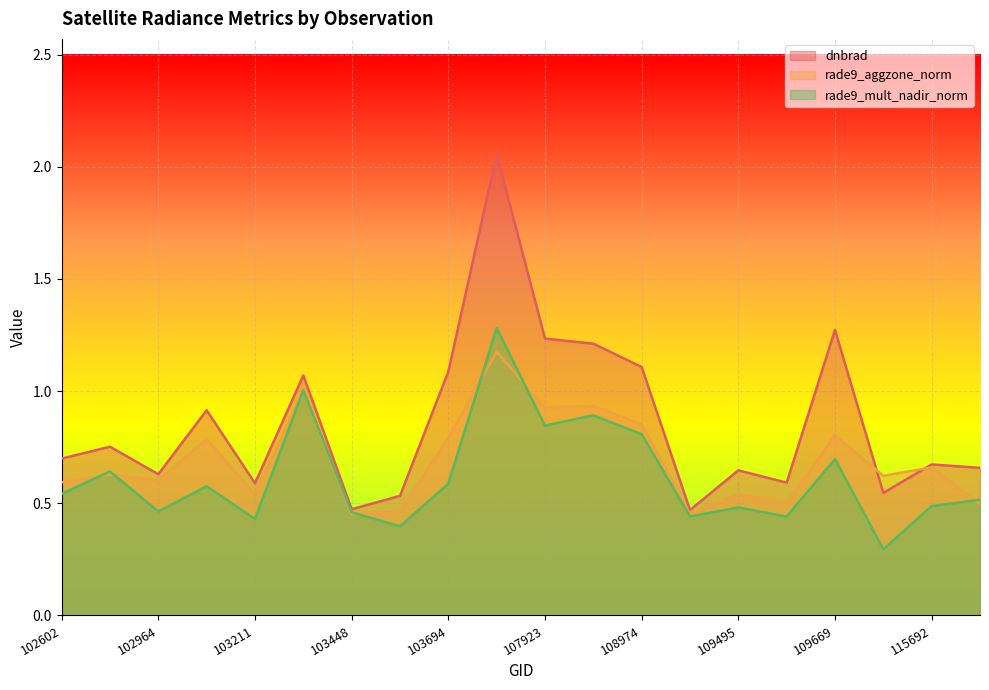

What is the highest value of the rade9_aggzone_norm series?

1.2